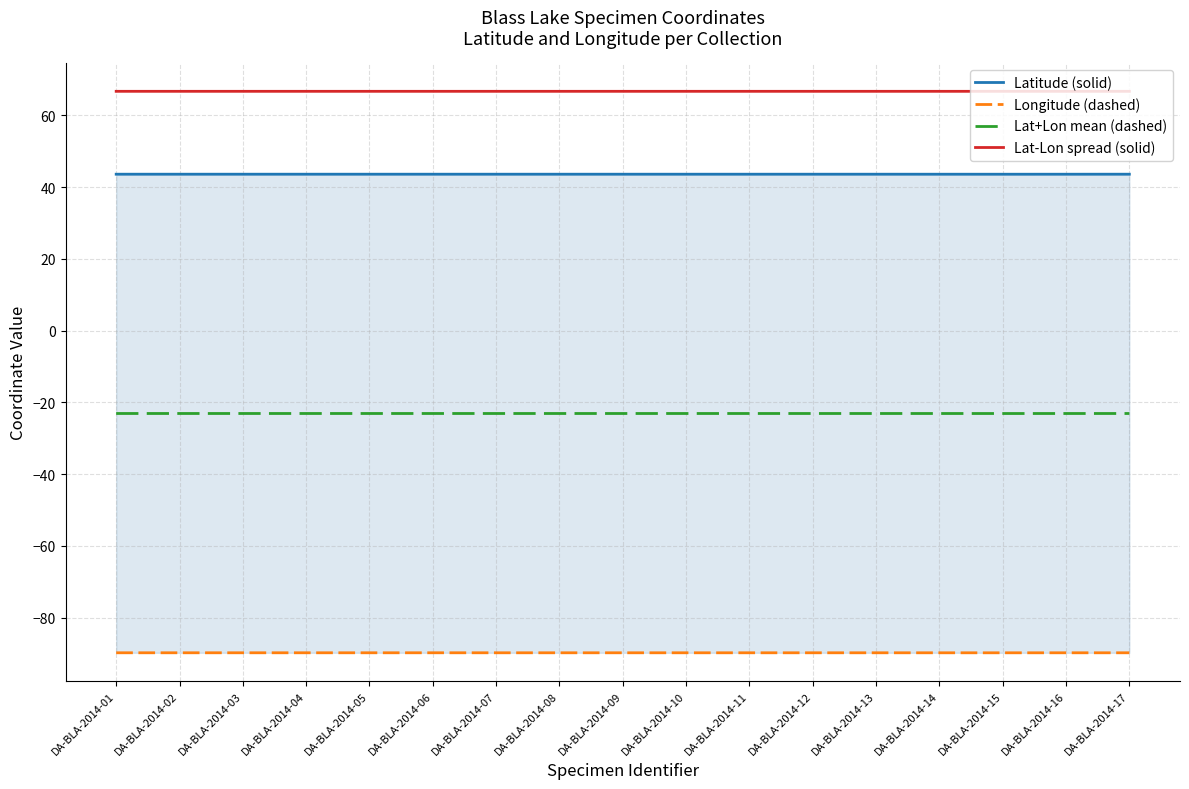

Is it true that Lat+Lon mean (dashed) equals -23.1 at DA-BLA-2014-01?

True